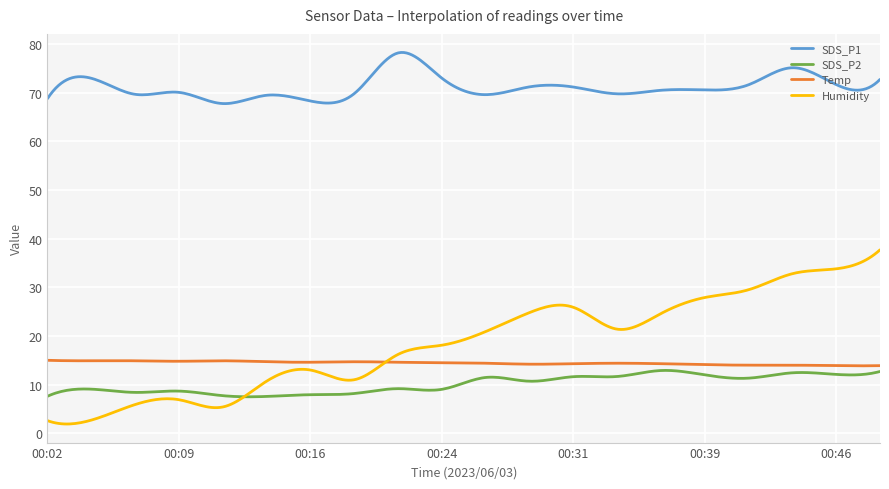

True or false: SDS_P2 and Humidity cross at least once.

True